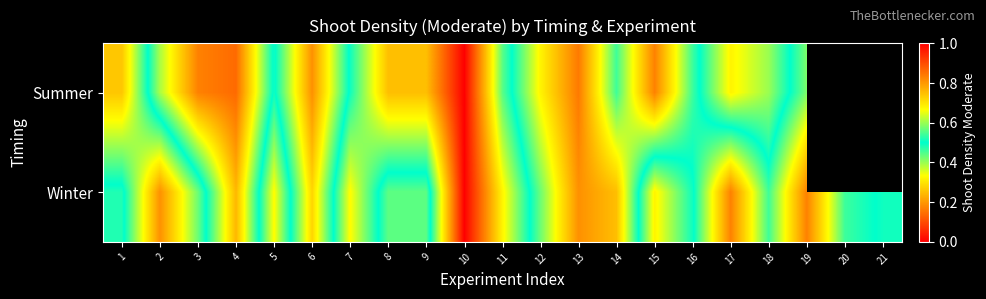

What is the total value across all series at 13?

1.6